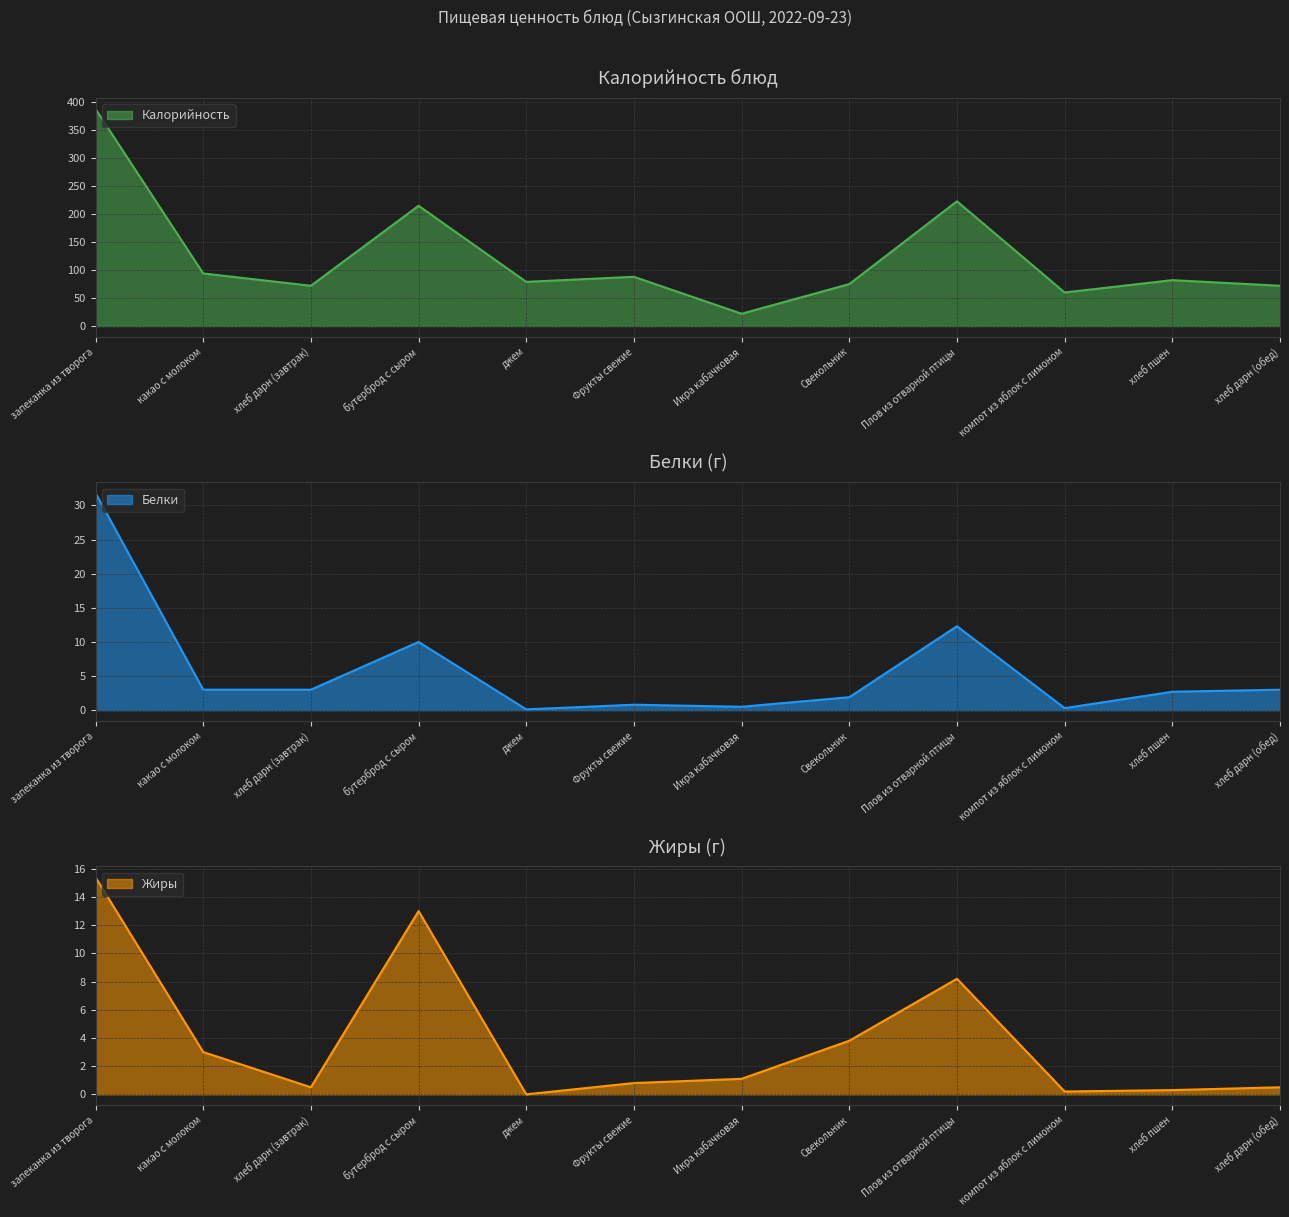

What are all the series names shown in the legend?

Калорийность, Белки, Жиры